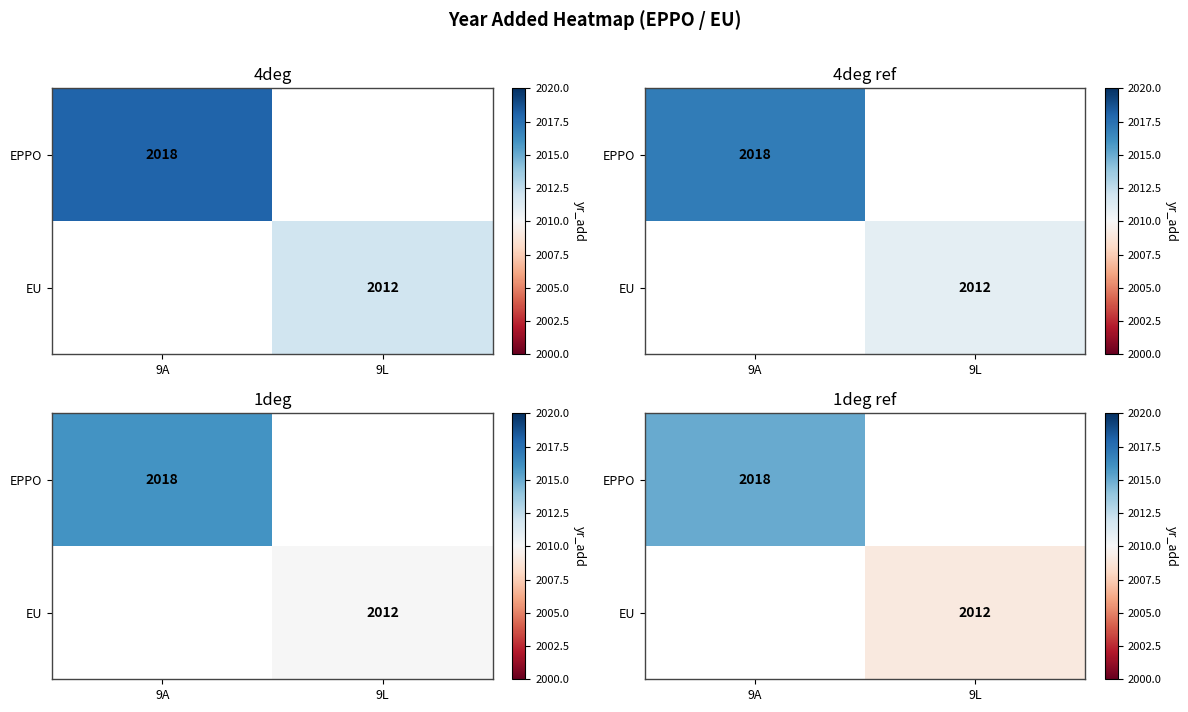

The EPPO series shows 2015.0 at 9A. True or false?

True